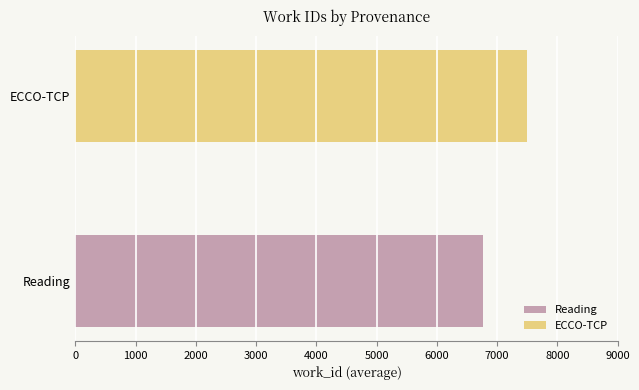

Is it true that the value at Reading is 8962?

False